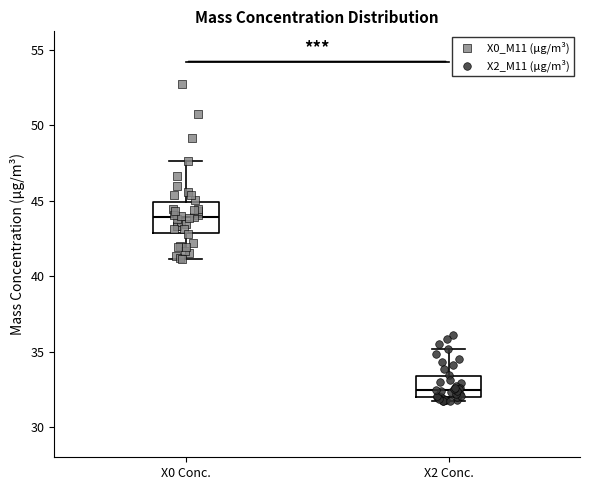

Reading left to right, transcribe this box plot: for each box, give where its median line is, the range the box spans, and where its two whiskers end, as read against the y-axis. The values are not printed on the chart, so give them approximately, as read against the axis.

X0 Conc.: median 44.0, box 43.0 to 45.0, whiskers 41.0 to 47.5
X2 Conc.: median 32.5, box 32.0 to 33.5, whiskers 32.0 (just below the box's lower edge) to 35.0